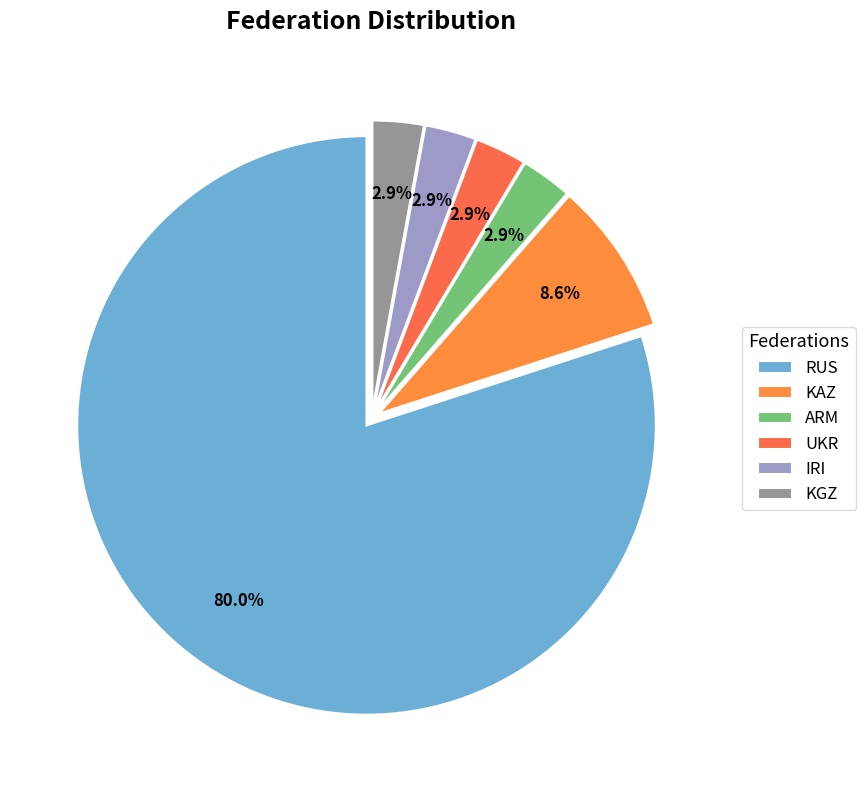

Which category has the biggest portion of the pie?

RUS